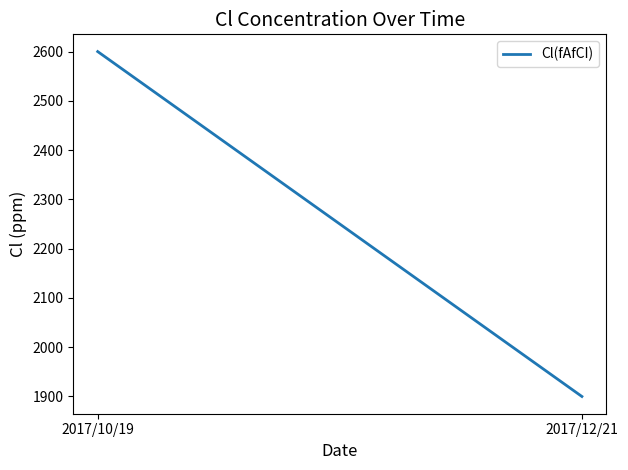

The value at 2017/12/21 is 1900. True or false?

True